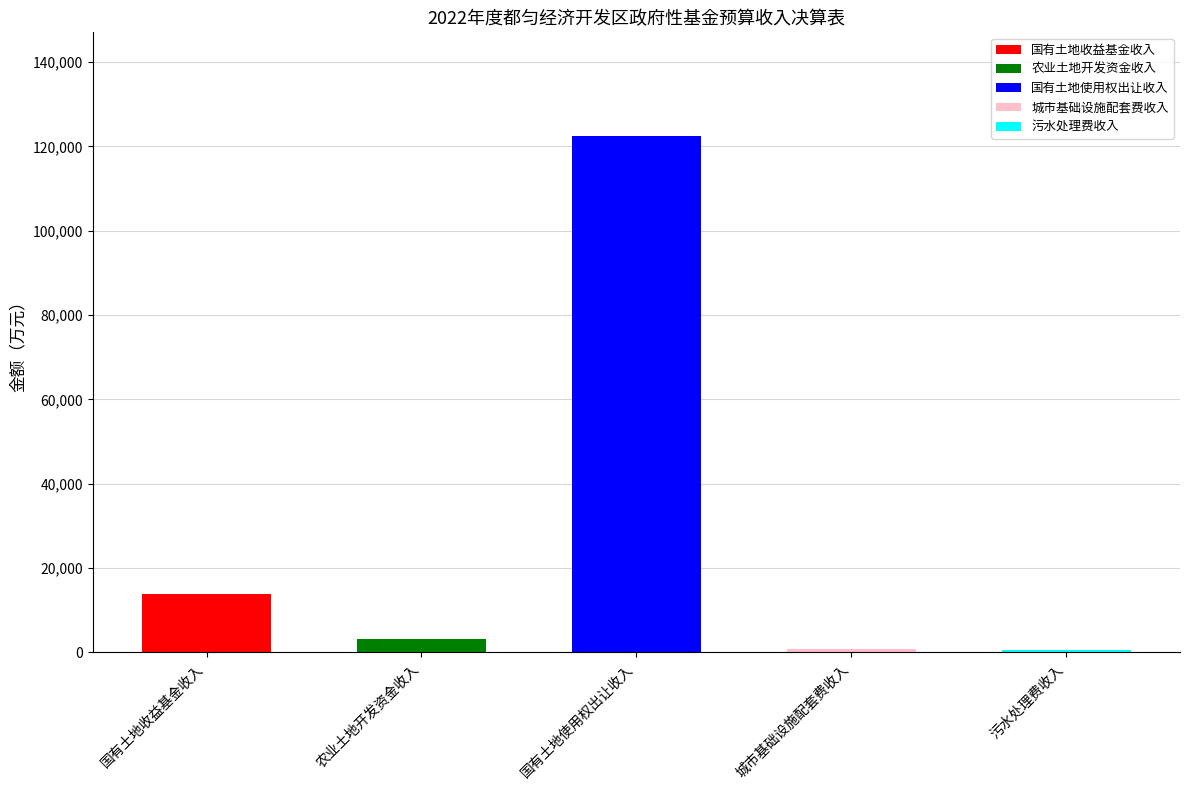

What is the smallest value displayed?

586